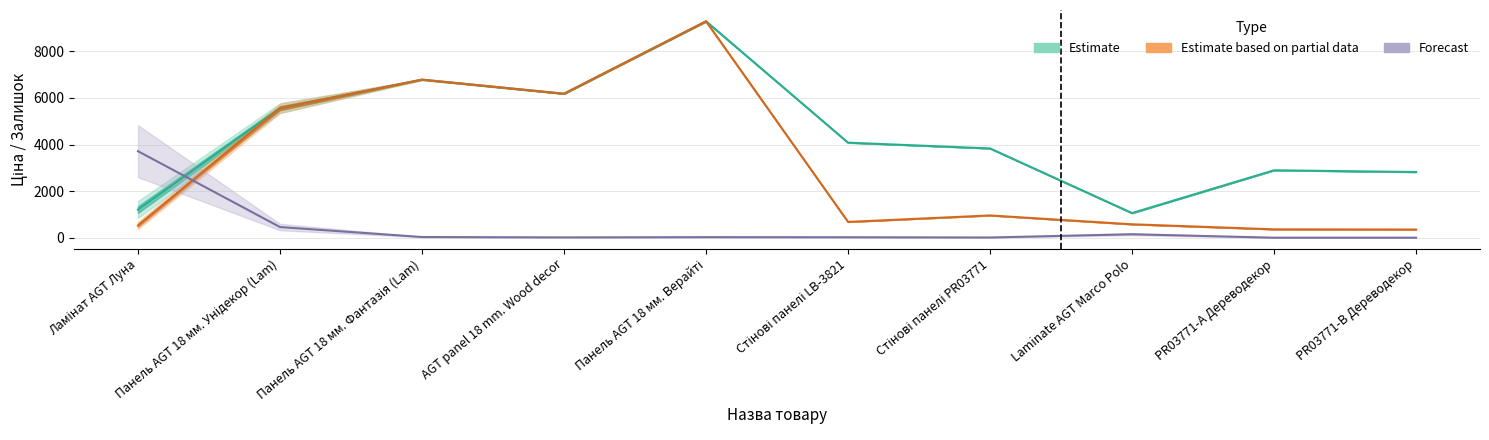

In Ціна, how many points are higher than both neighbors (excluding endpoints)?

3